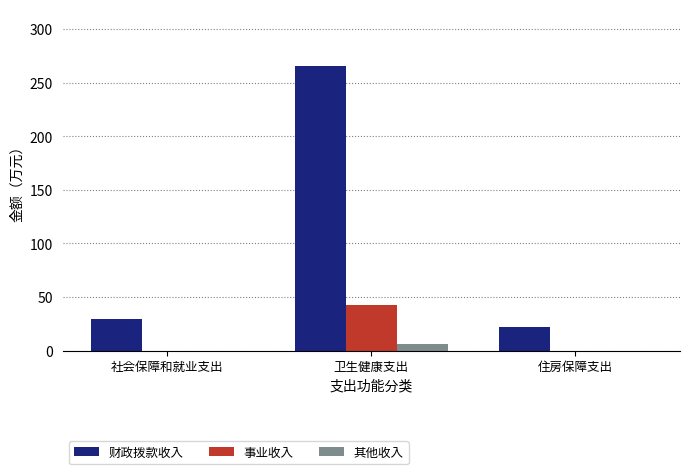

Reading left to right, what are all the values shown in this chart?

财政拨款收入: 29.2	265.4	21.7
事业收入: 0.0	42.9	0.0
其他收入: 0.0	5.9	0.0